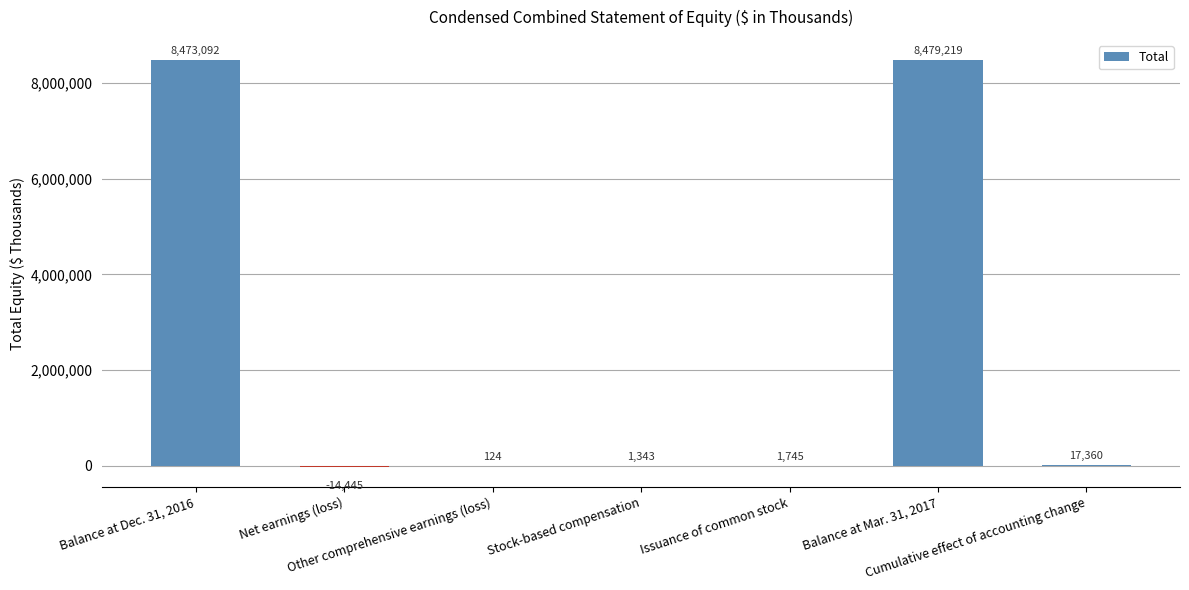

What is the greatest value displayed?

8479219